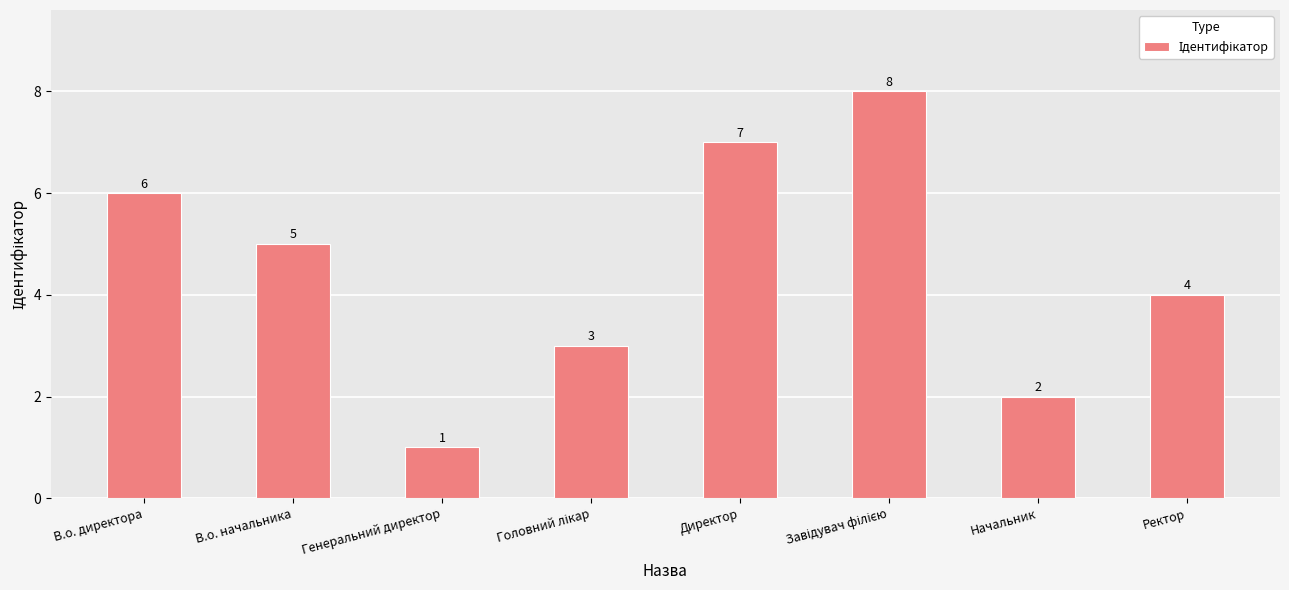

What position from the left is Генеральний директор?

3